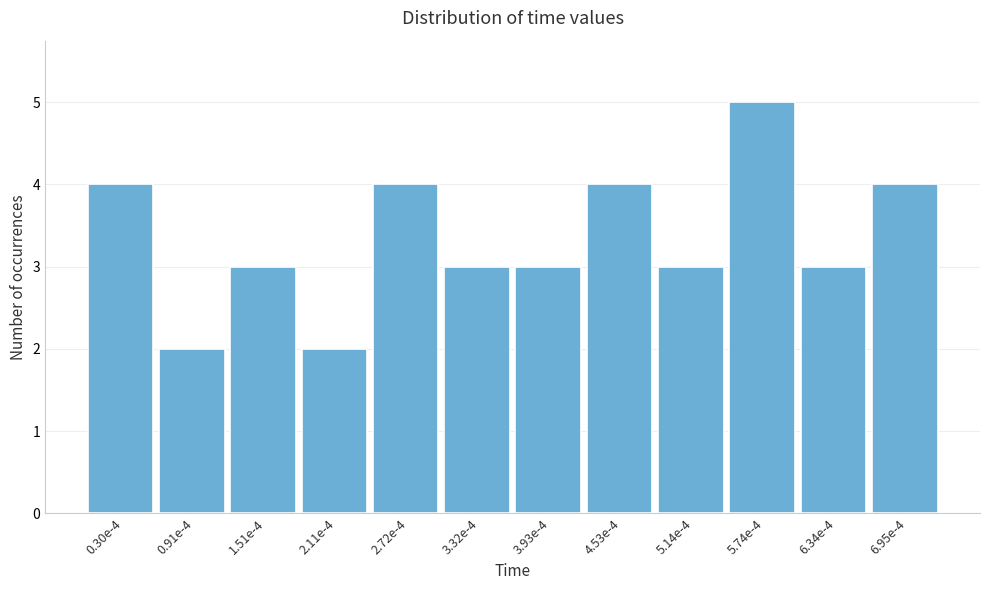

Reading left to right, transcribe all the data shown in this chart.

0.30e-4=4	0.91e-4=2	1.51e-4=3	2.11e-4=2	2.72e-4=4	3.32e-4=3	3.93e-4=3	4.53e-4=4	5.14e-4=3	5.74e-4=5	6.34e-4=3	6.95e-4=4